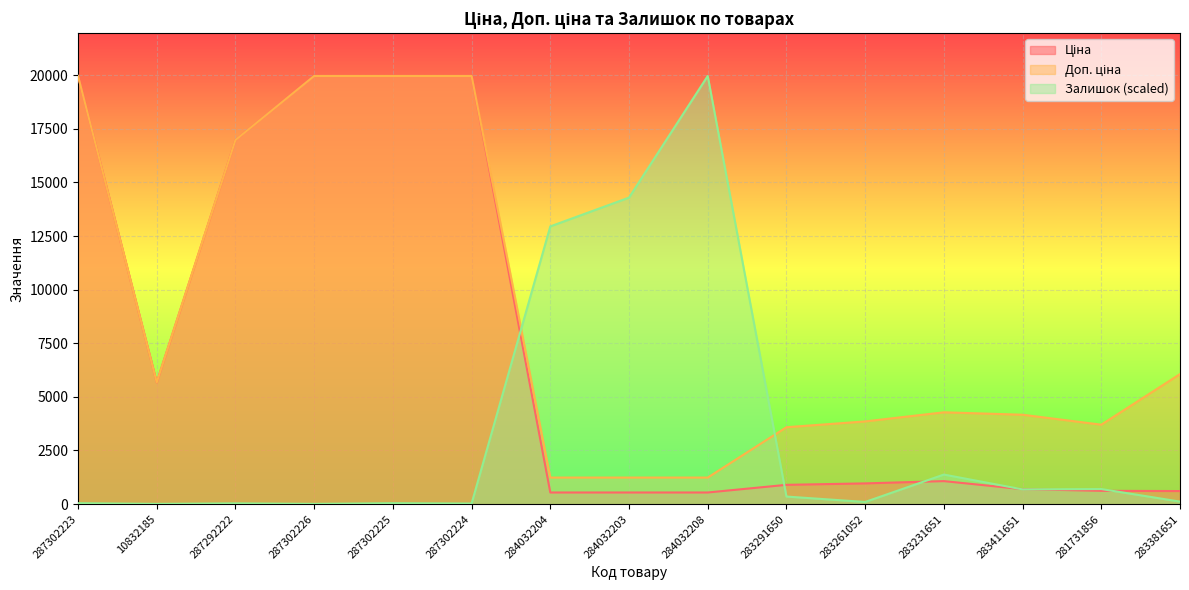

What are all the series names shown in the legend?

Ціна, Доп. ціна, Залишок